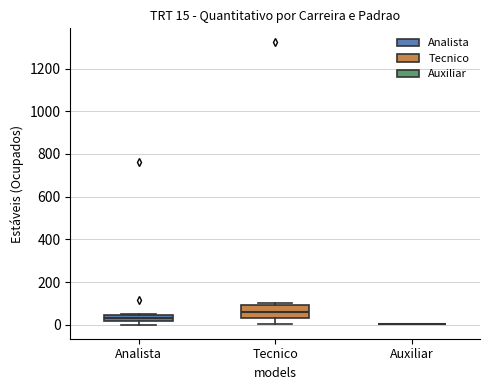

Comparing the boxes themselves (not the whiskers), which one is the tallest?

Tecnico